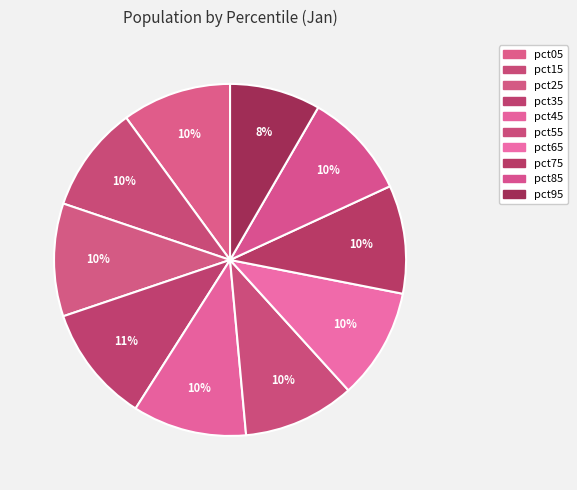

How many slices are in this pie chart?

10